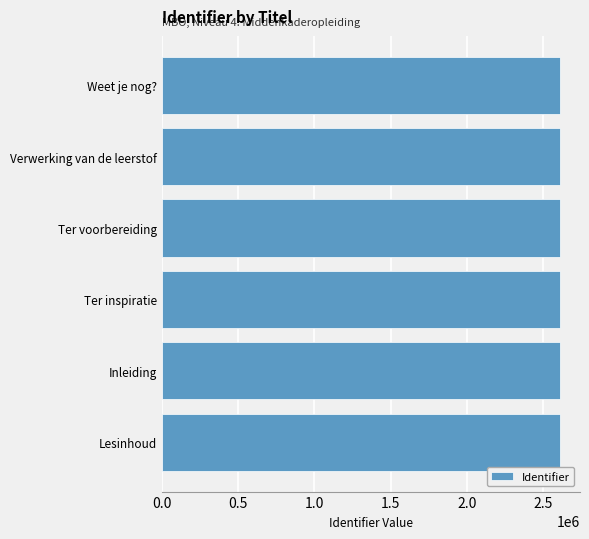

Approximately how many times larger is the value at Verwerking van de leerstof compared to Weet je nog??

1.0